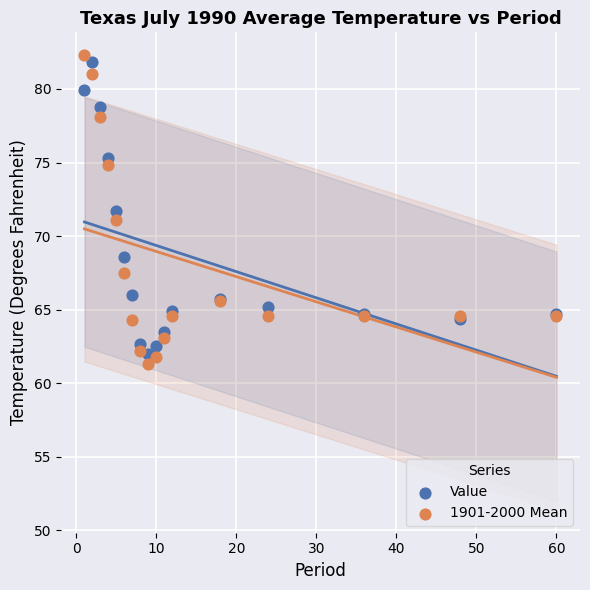

What are all the series names shown in the legend?

Value, 1901-2000 Mean